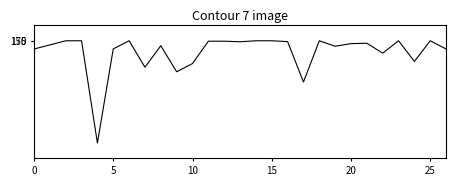

What is the maximum value shown in the chart?

124000